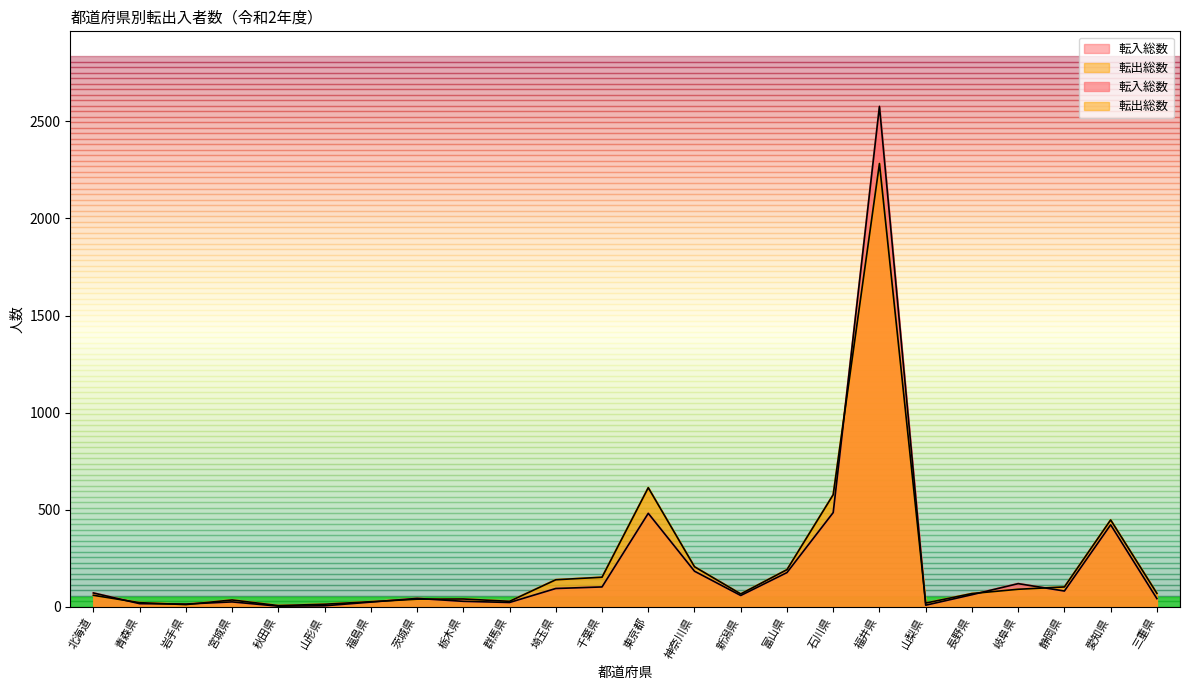

What is the label of the 20th point from the left?

長野県